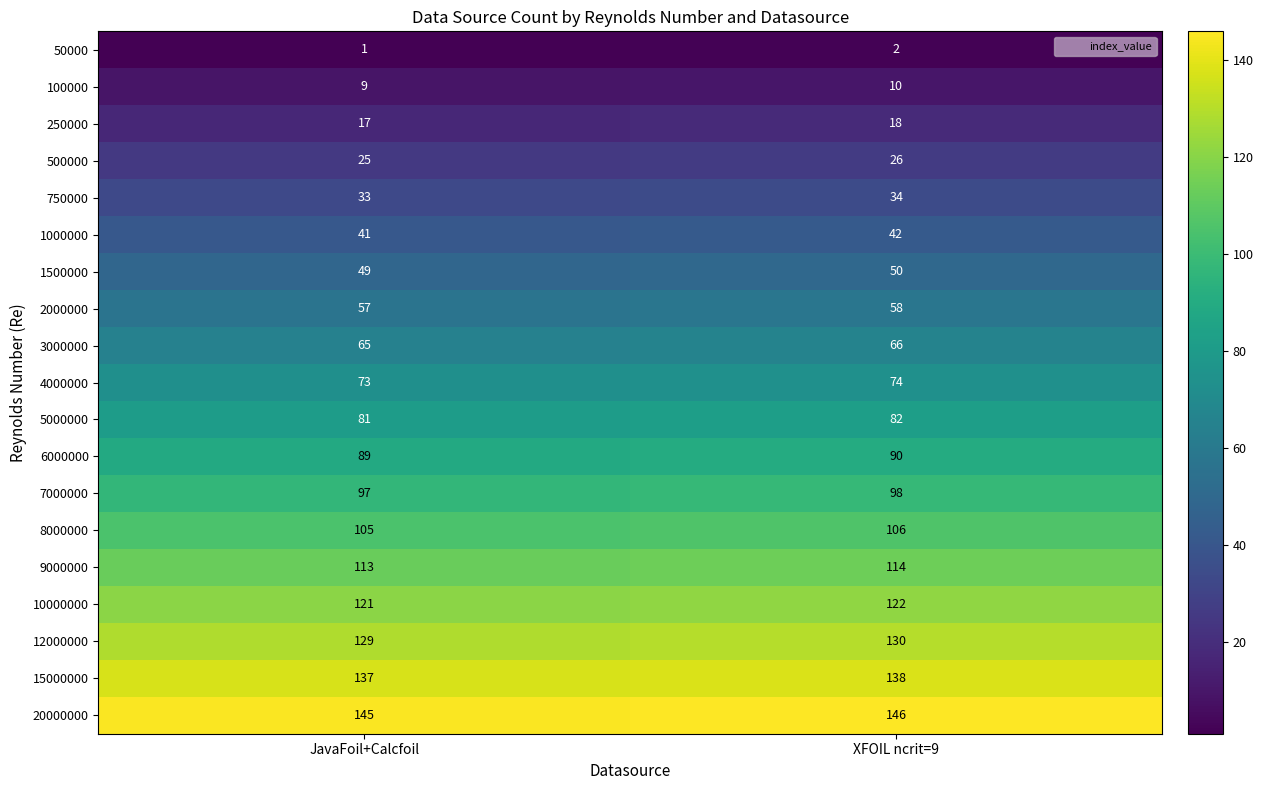

Rank the categories by 4000000 value from lowest to highest.

JavaFoil+Calcfoil, XFOIL ncrit=9